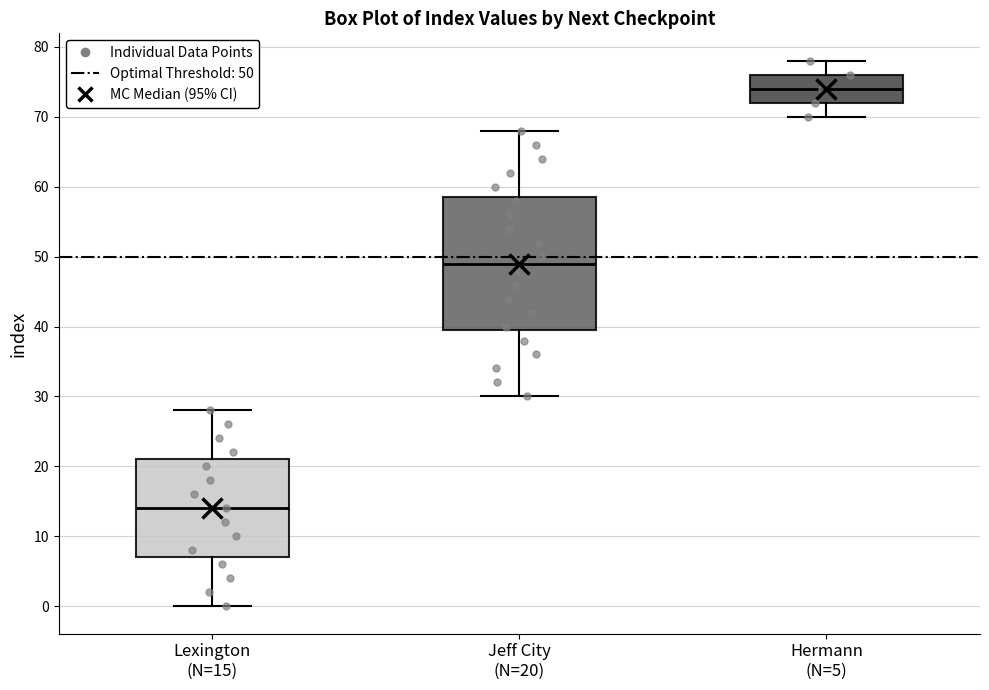

Where does the median line of the box for Jeff City (N=20) sit on the y-axis? The values are not printed on the chart, so give them approximately, as read against the axis.

49